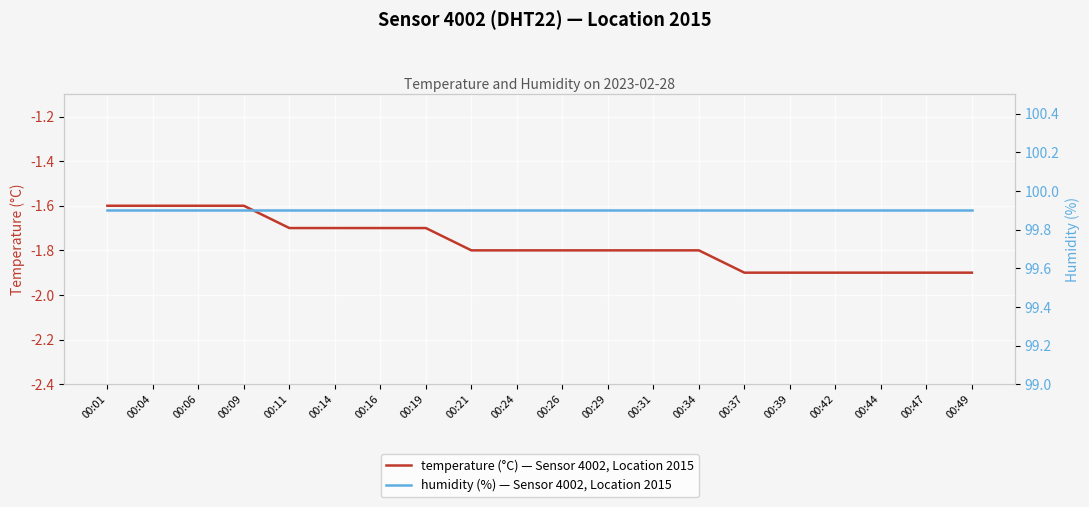

Does the chart display data point markers on the line(s)?

No